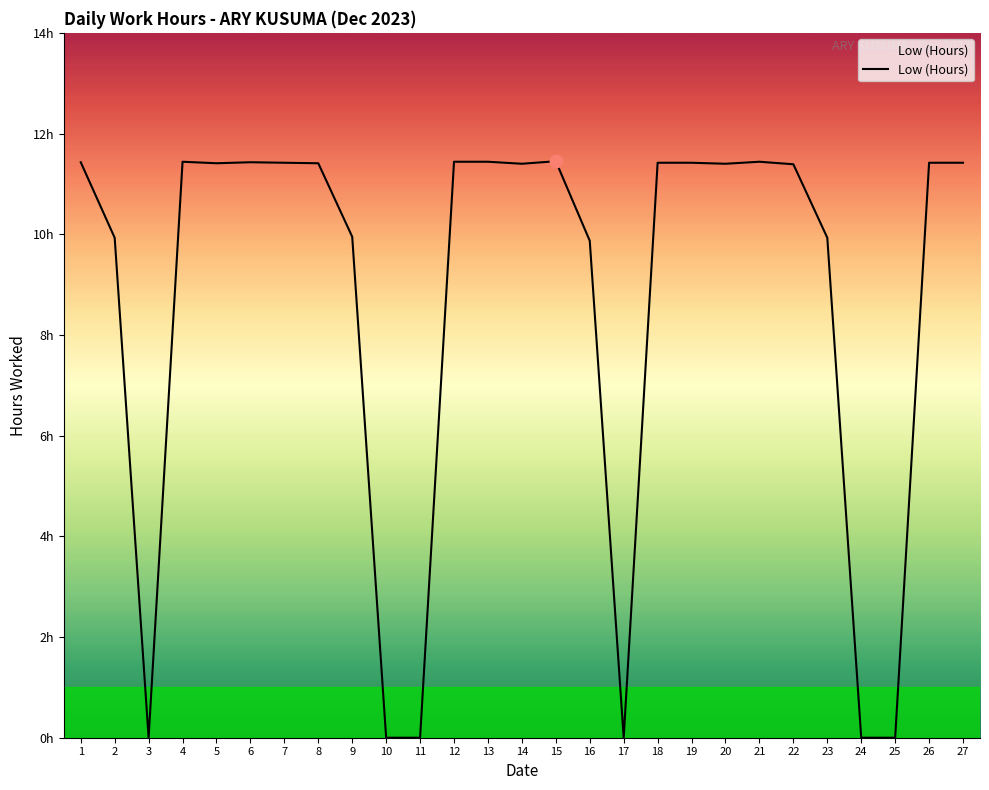

Is this an area chart (filled region under the line)?

Yes